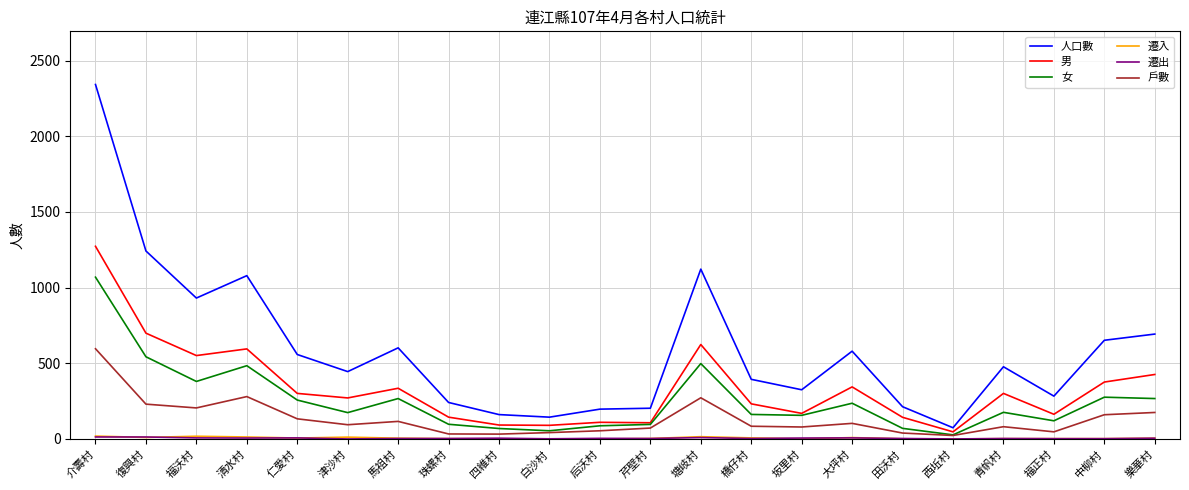

At which category does 人口數 reach its first local valley?

福沃村